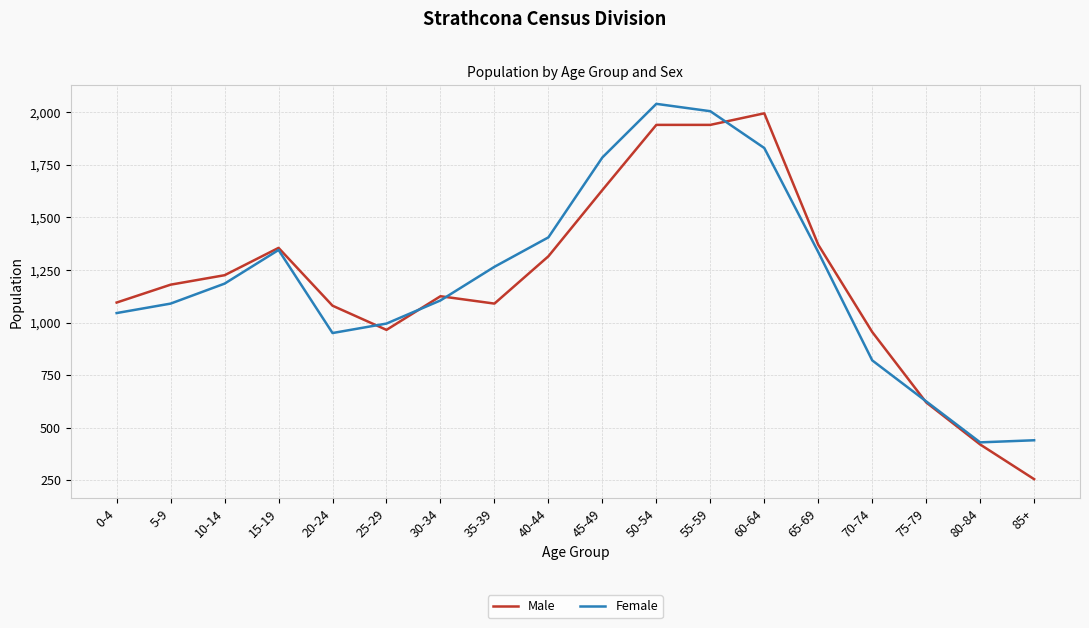

What is the approximate value of Female at 45-49, to the nearest 100?

1800